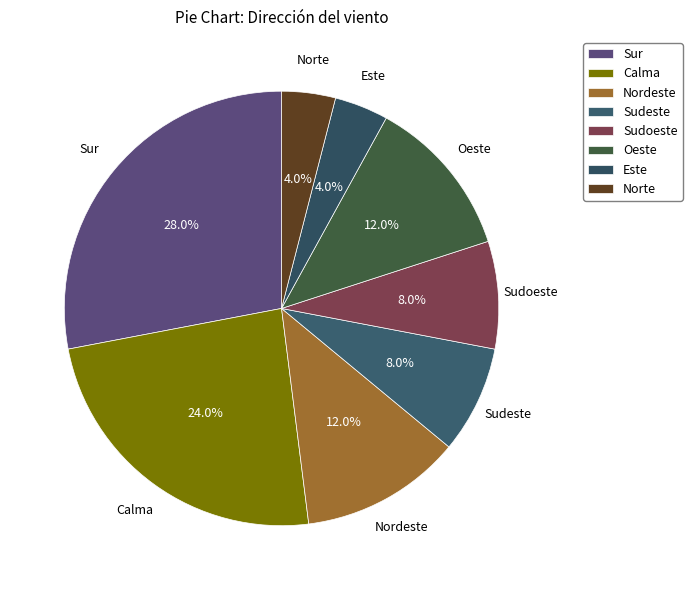

The Nordeste slice represents 6% of the pie. True or false?

False